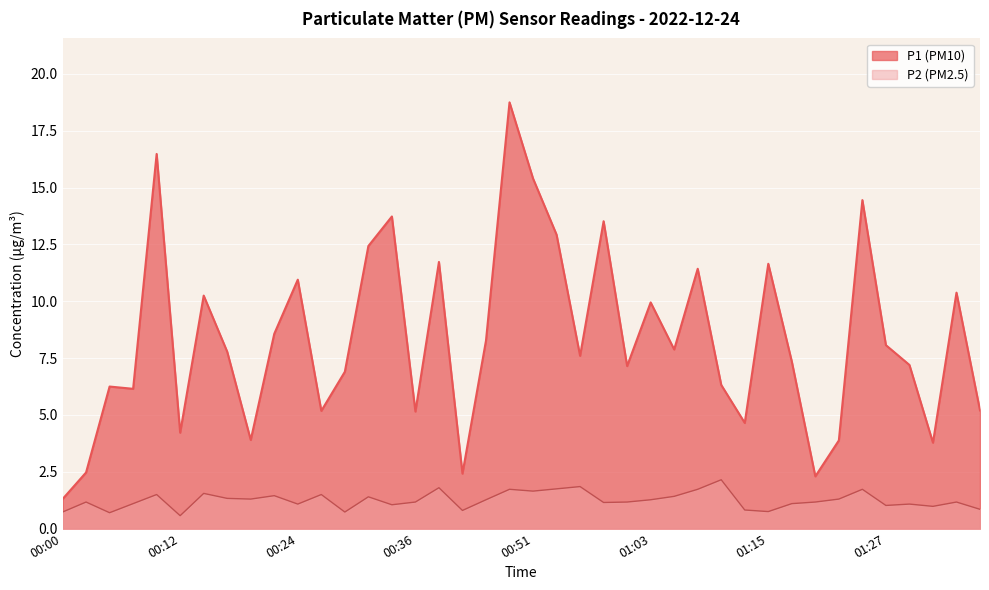

The P1 series shows 5.7 at 01:32. True or false?

False